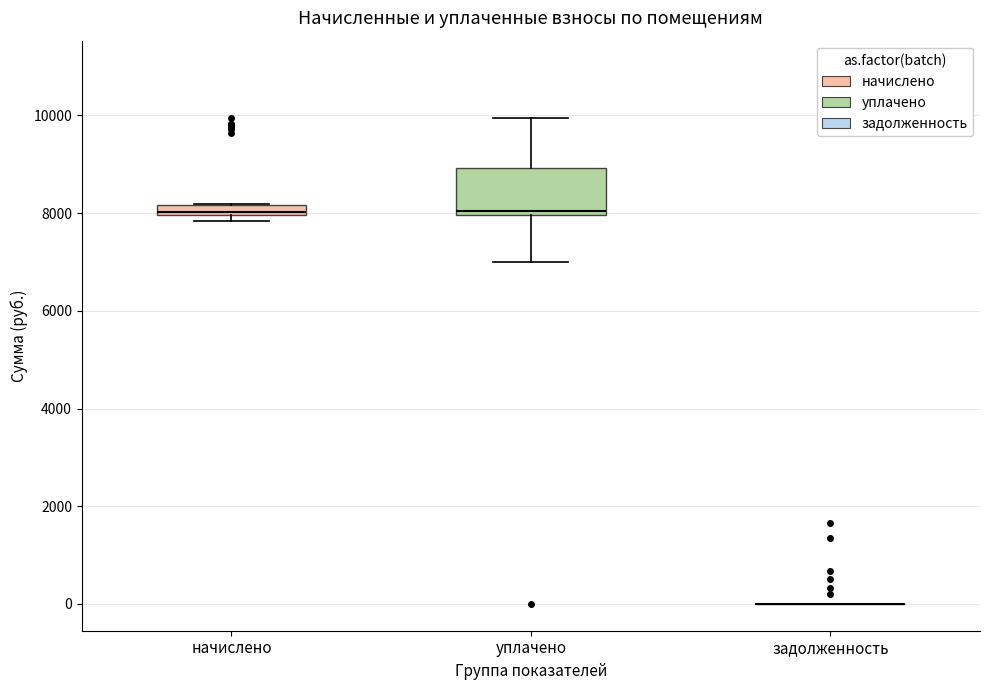

Which box is the tallest, from its lower edge to its upper edge?

уплачено